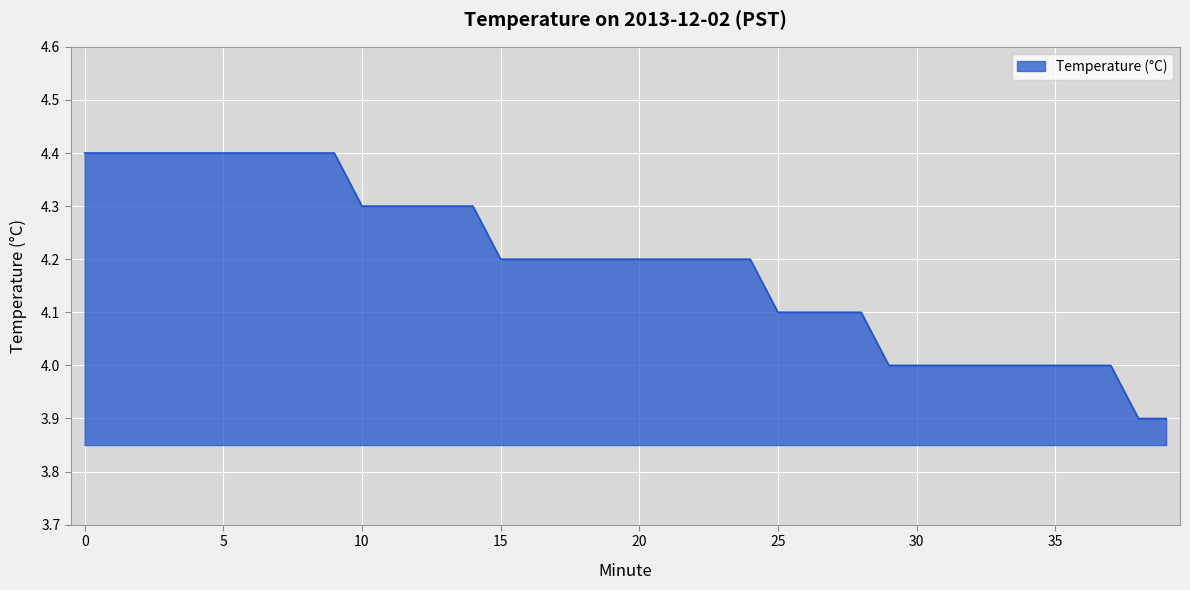

What is the maximum value shown in the chart?

4.4